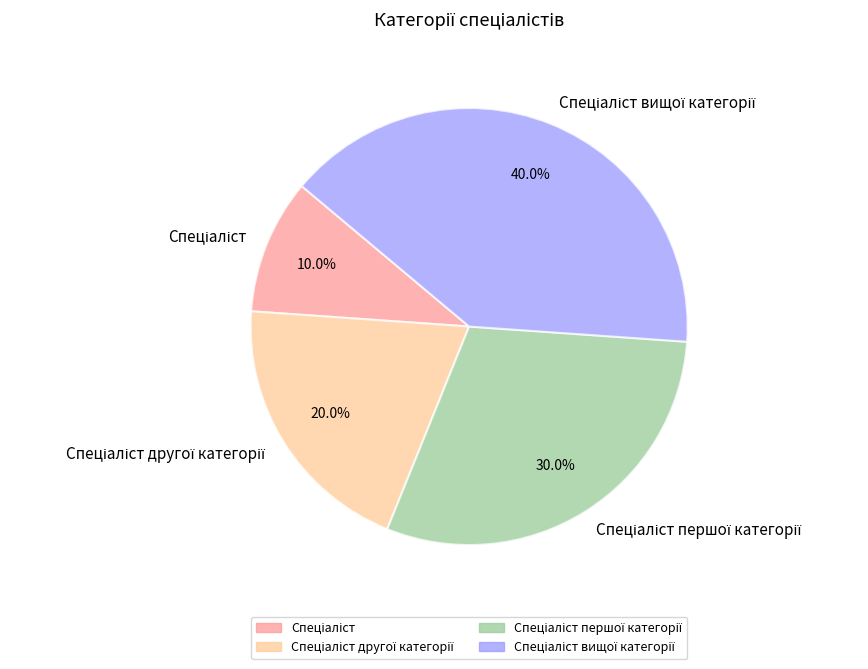

Is there a majority slice in this chart?

No